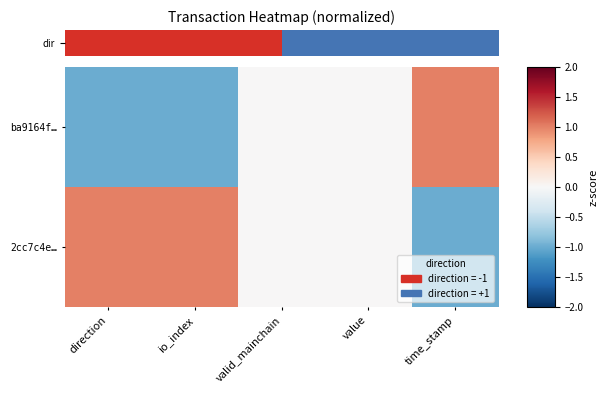

Rank the series by their average value, from highest to lowest.

2cc7c4e…, ba9164f…